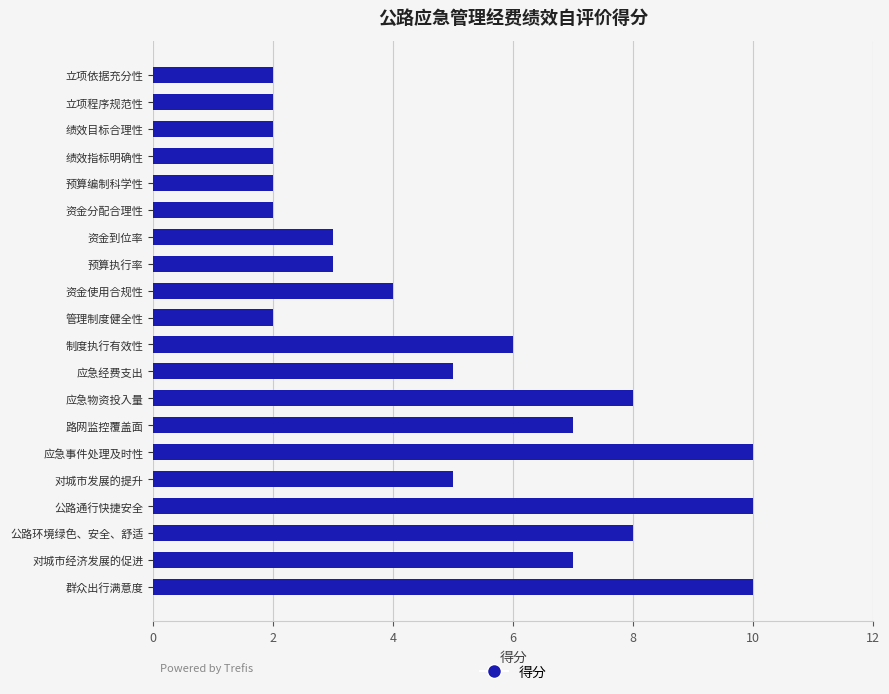

What is the change in value from 预算执行率 to 群众出行满意度?

+7